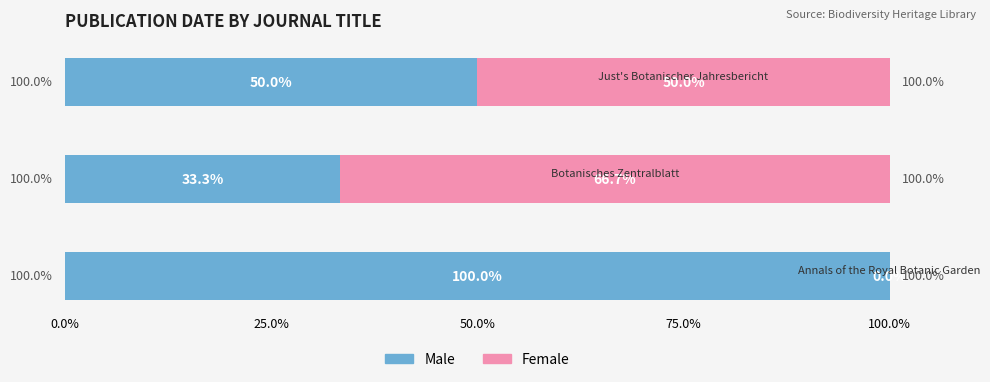

What is the sum of all Male values?

183.3